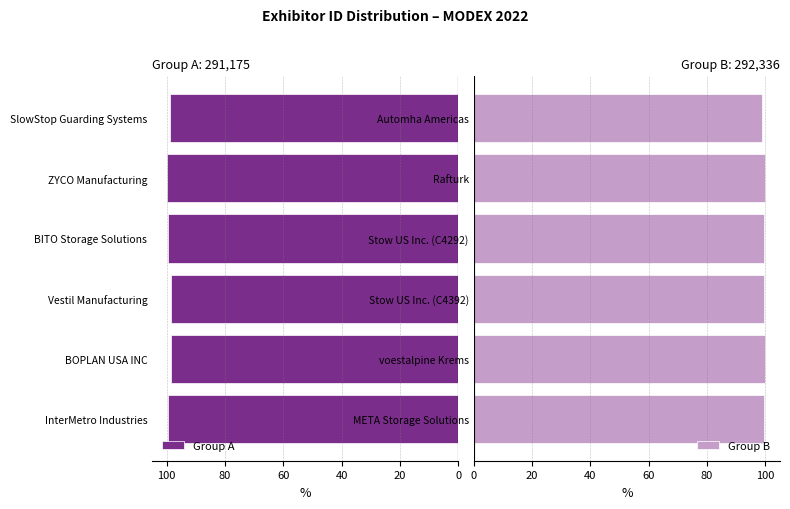

What are all the series names shown in the legend?

Group A, Group B